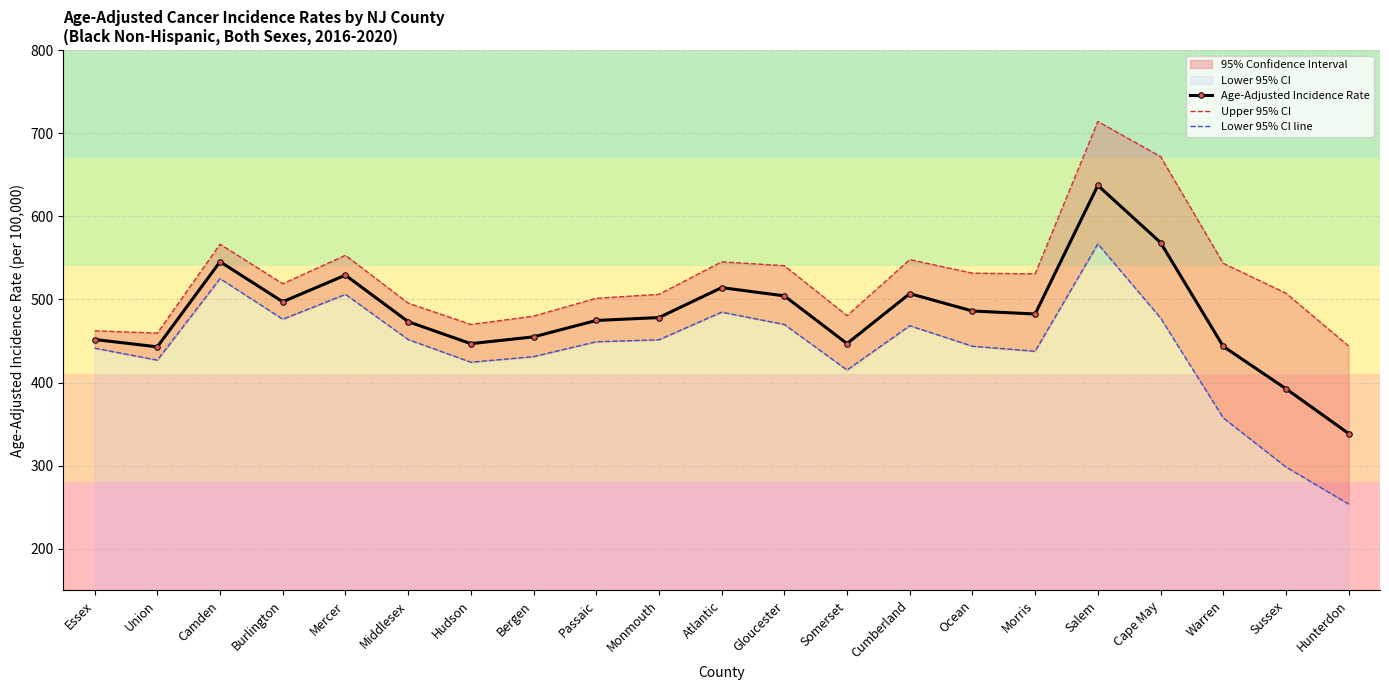

Is the value of Age-Adjusted Incidence Rate at Mercer greater than the value of Lower 95% CI line at Cape May?

Yes